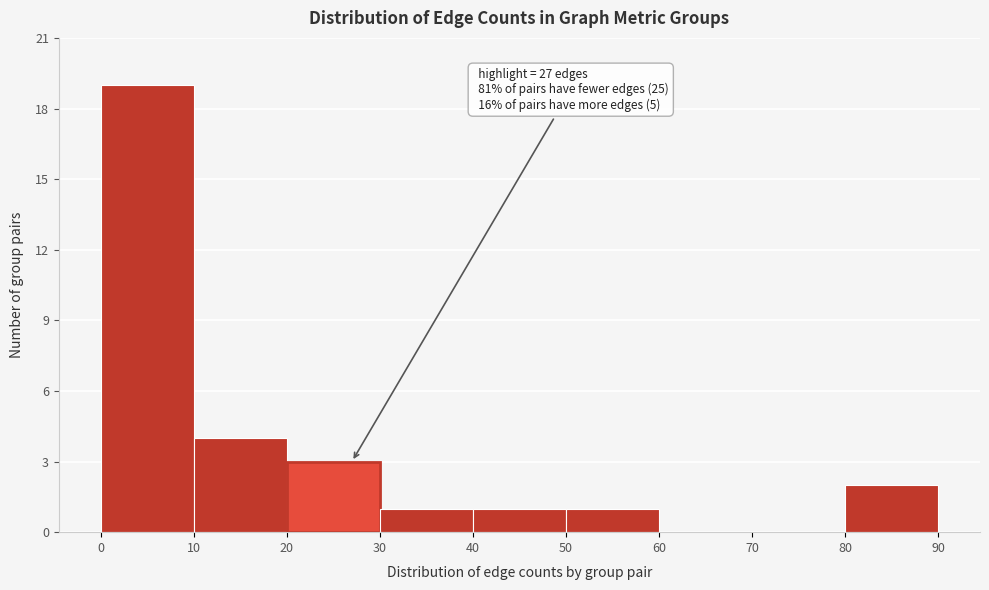

Over which range of the x-axis is the bar tallest?

0 to 10